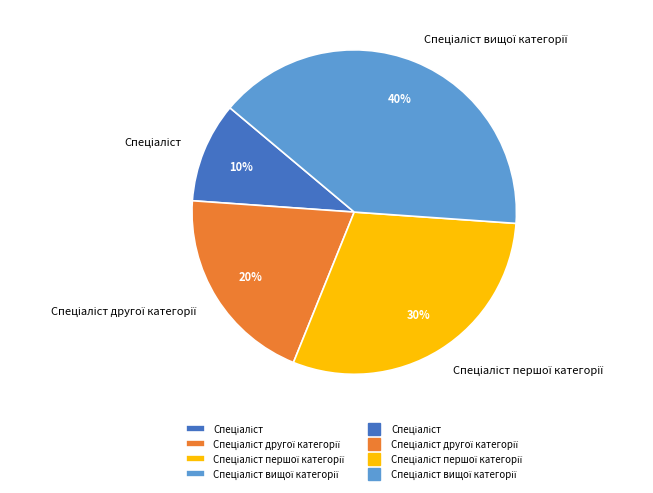

Does any single category account for the majority?

No